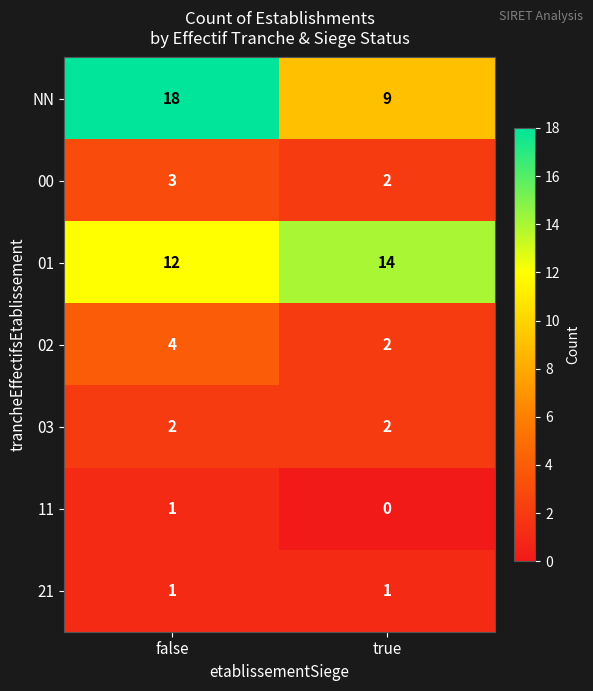

Which series has the widest spread of values?

NN